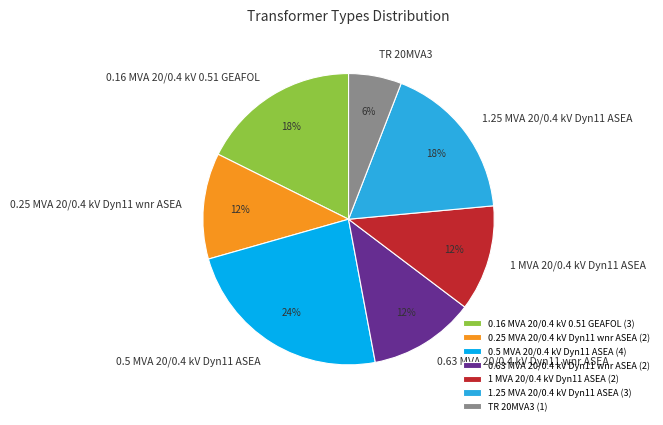

Which slice is the largest?

0.5 MVA 20/0.4 kV Dyn11 ASEA